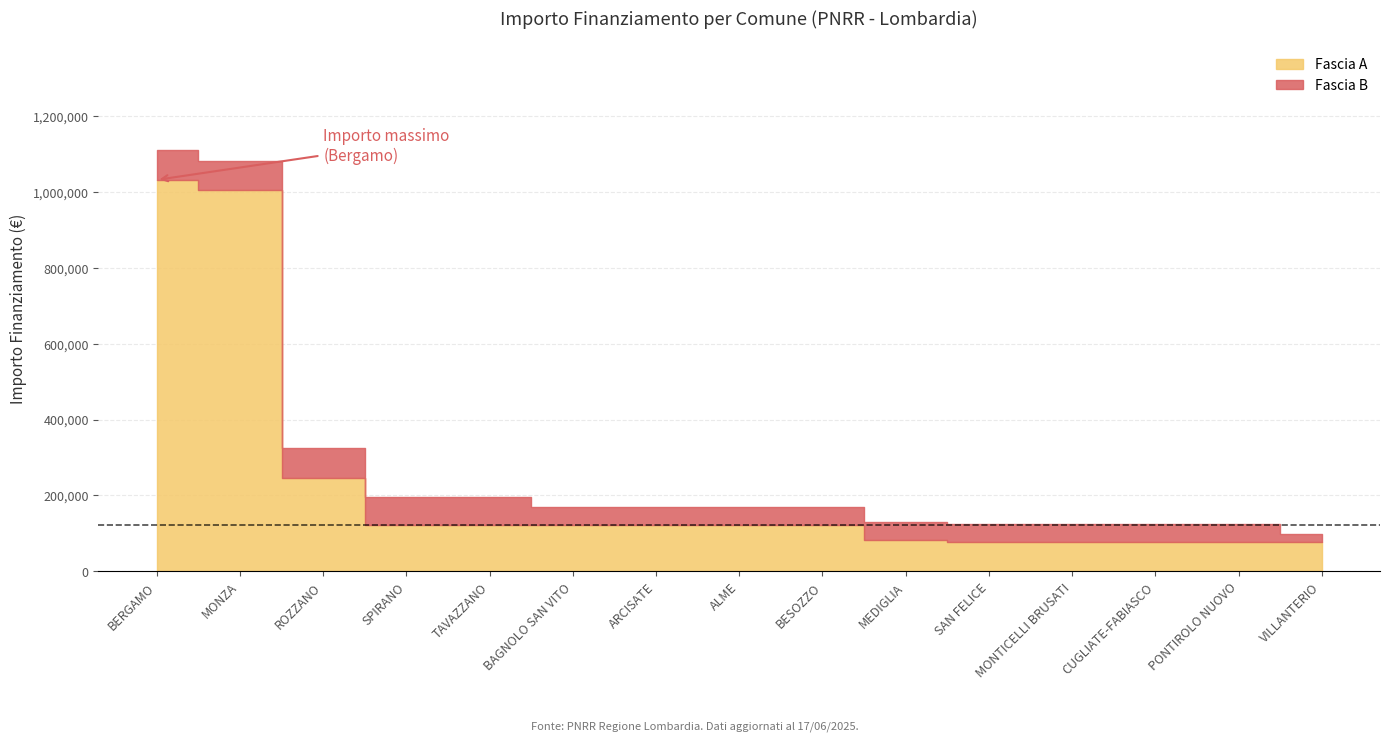

True or false: Fascia B has more than 0 points higher than both neighbors.

False